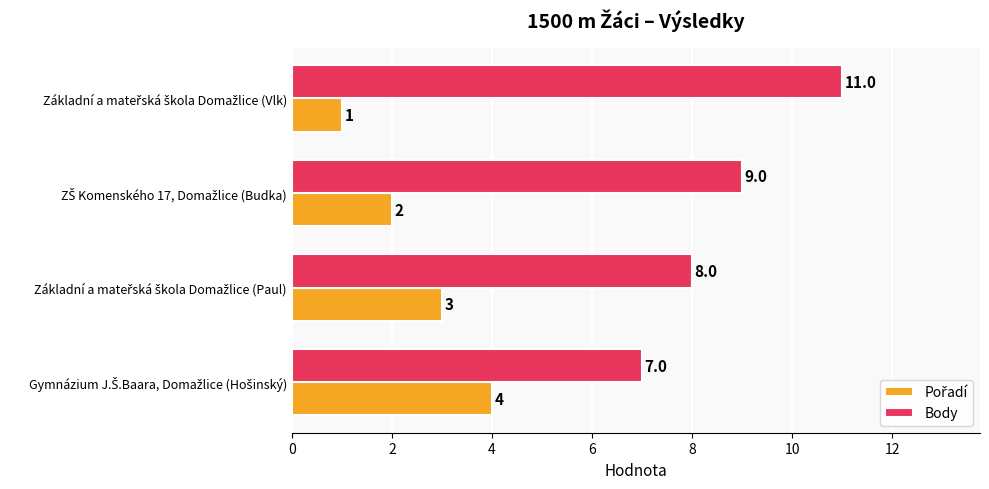

Which series has the widest spread of values?

Body